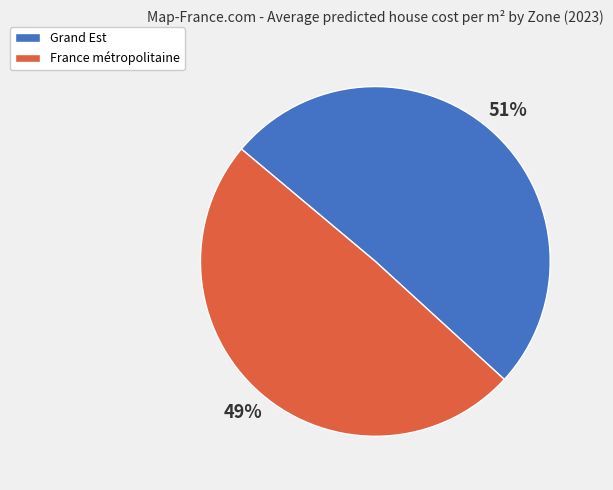

What is the ratio of the value at Grand Est to the value at France métropolitaine?

1.0